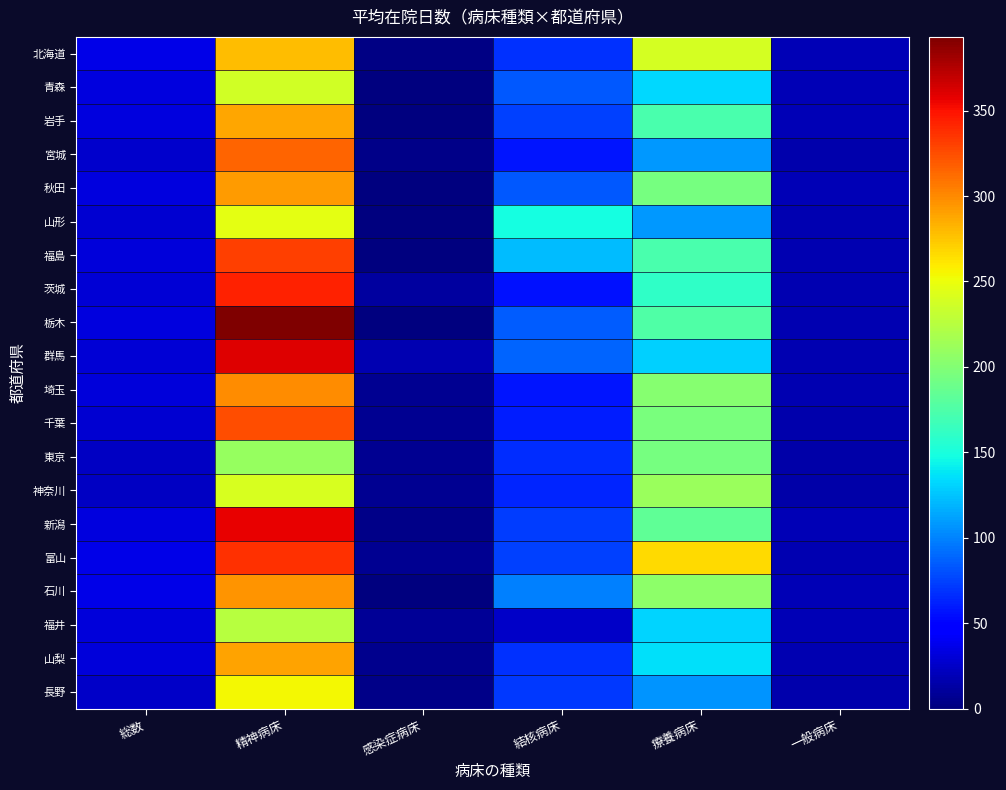

At which category is the sum across all series the highest?

精神病床